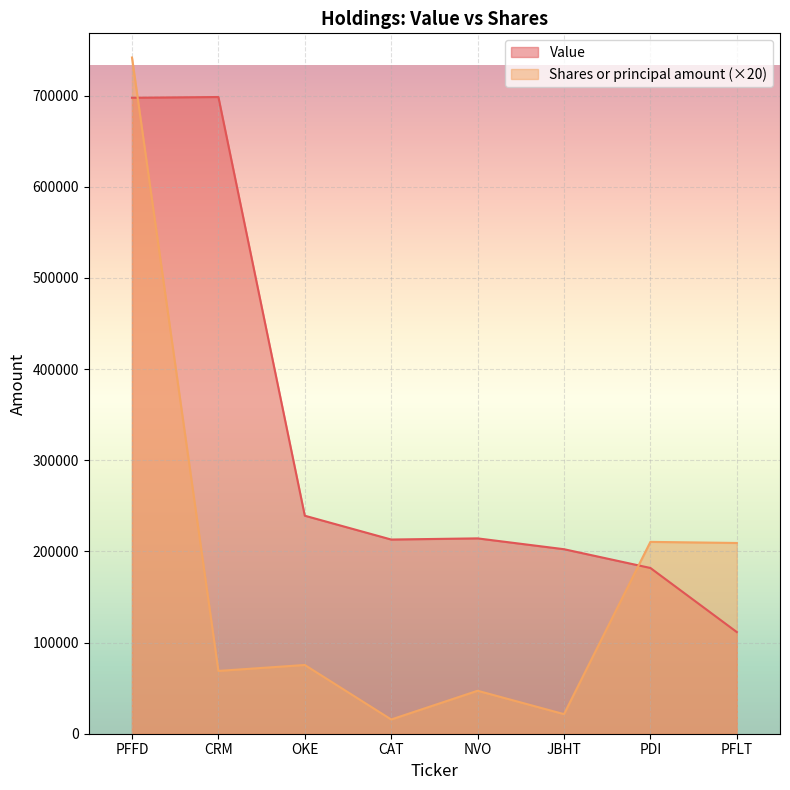

In Value, how many points are higher than both neighbors (excluding endpoints)?

2